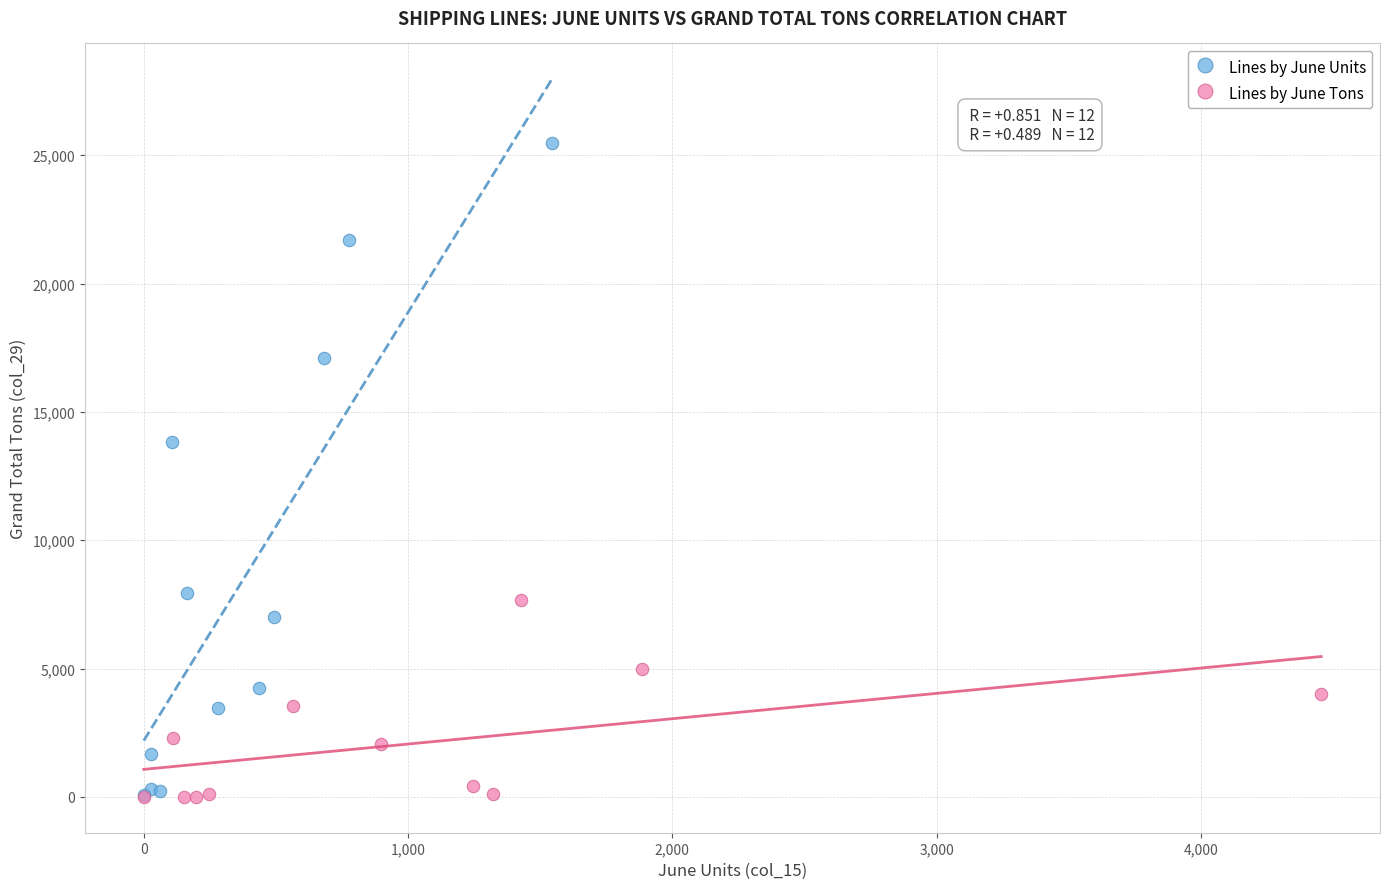

Which series contains the highest Y value?

Lines by June Units